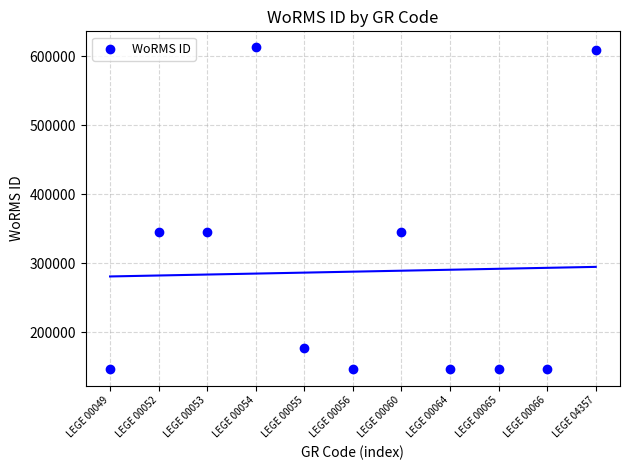

What is the average Y value?

287998